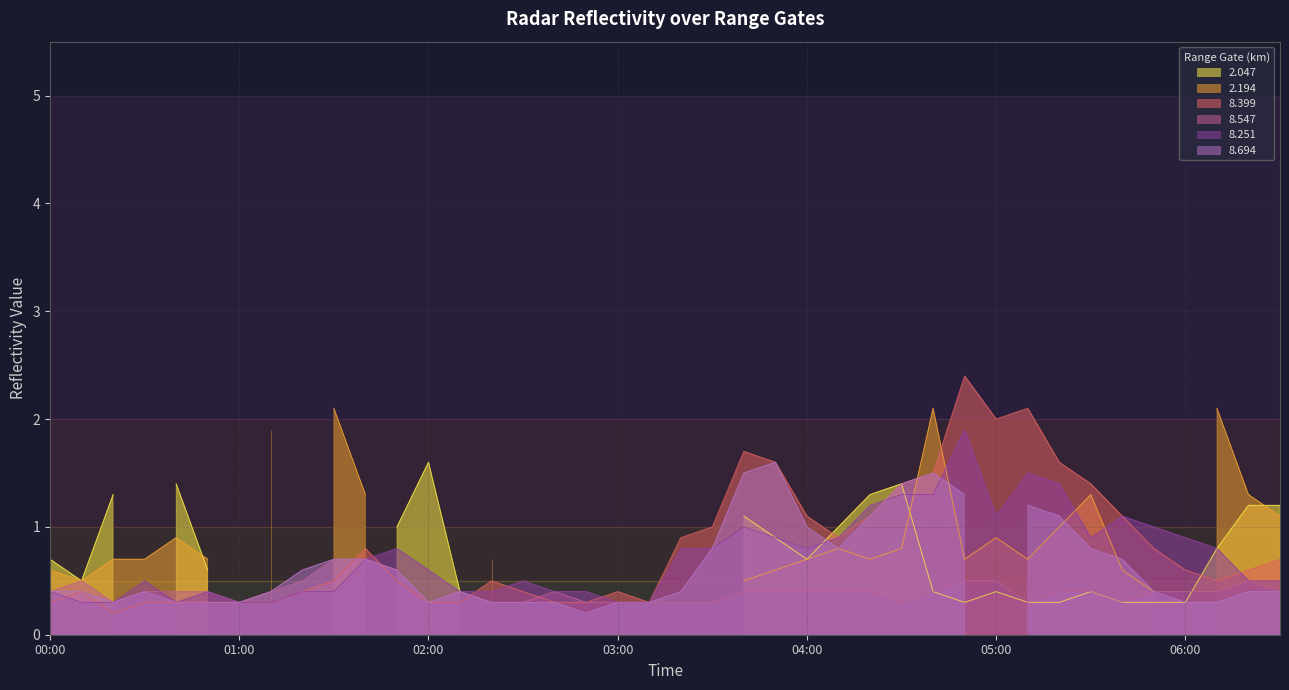

What is the greatest value displayed?

2.4